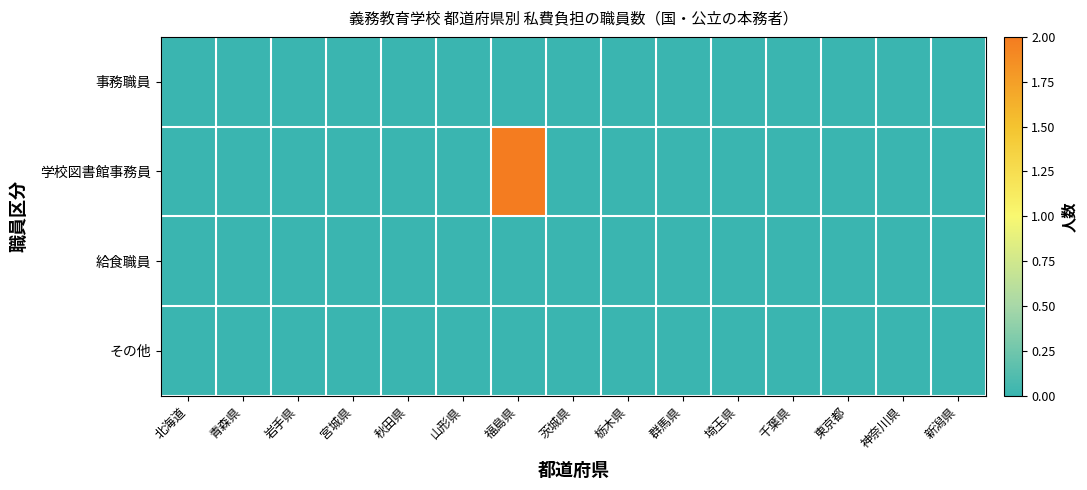

Which series changed the most between 山形県 and 神奈川県?

事務職員